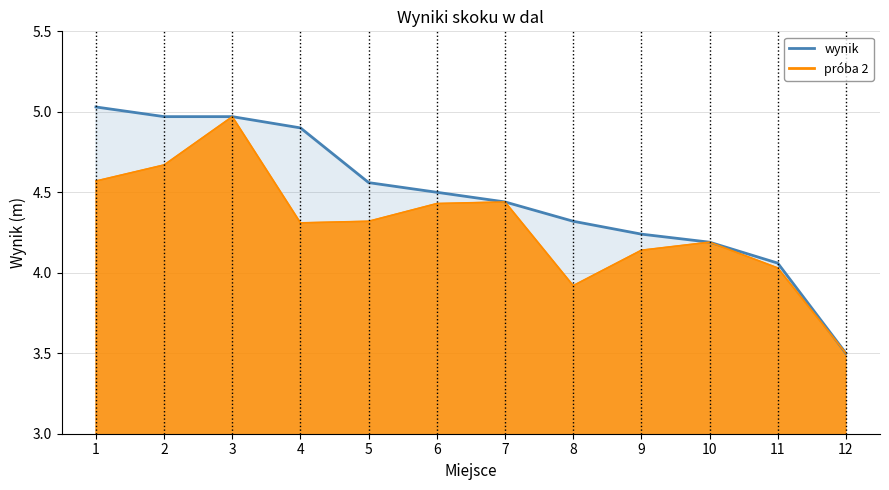

At which category does the chart reach its minimum across all series?

12